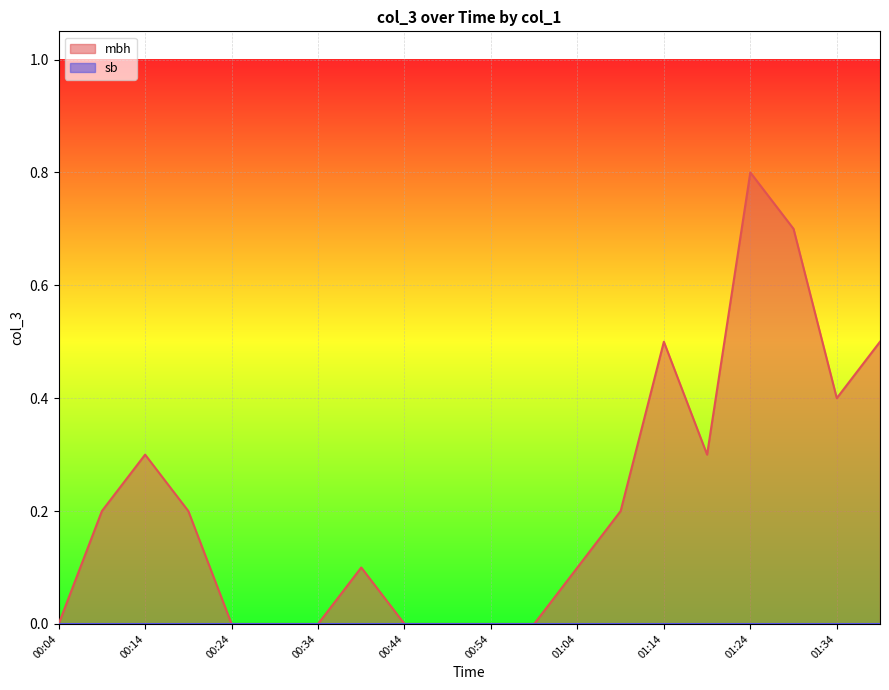

What is the label of the 10th point from the left?

00:49